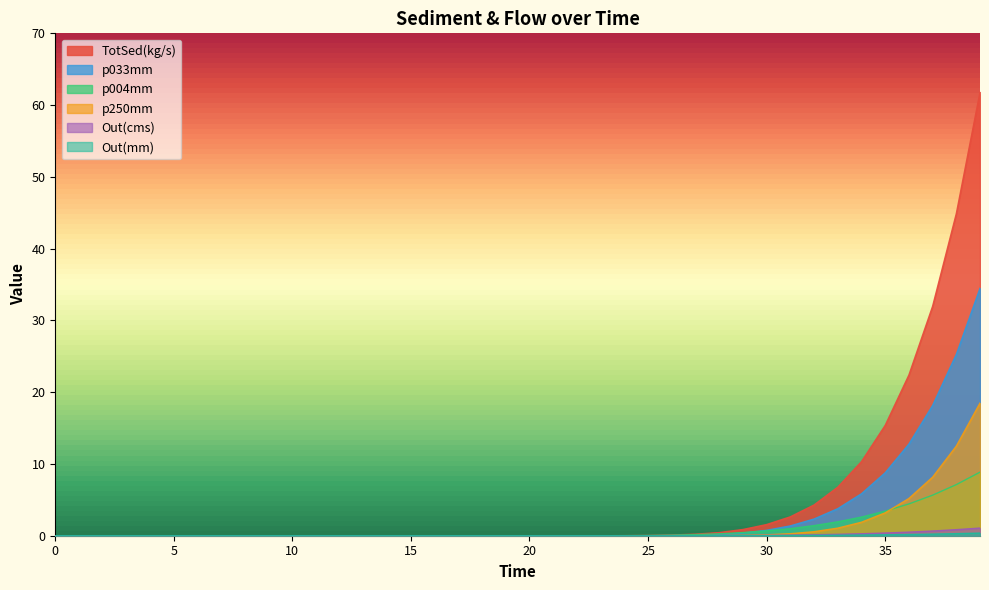

What is the difference between the maximum and minimum values in the Out(cms) series?

1.1